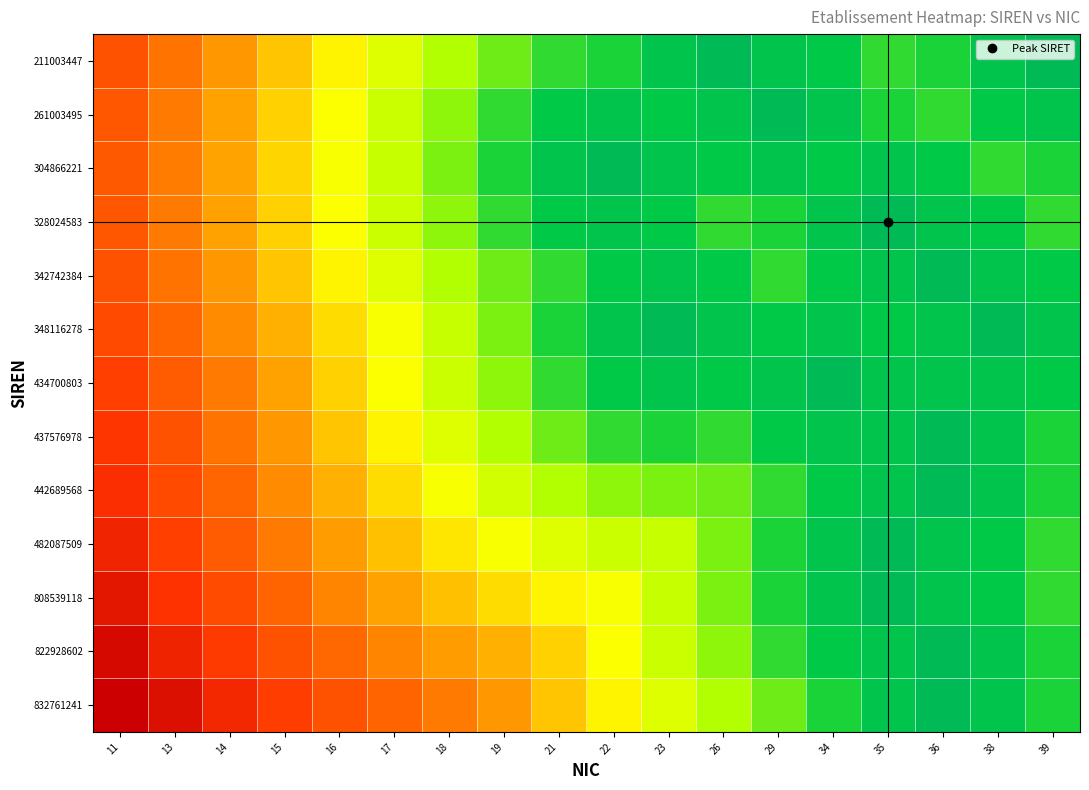

At 13, list the series in order from smallest to largest.

832761241, 822928602, 808539118, 482087509, 442689568, 437576978, 434700803, 348116278, 211003447, 342742384, 261003495, 328024583, 304866221